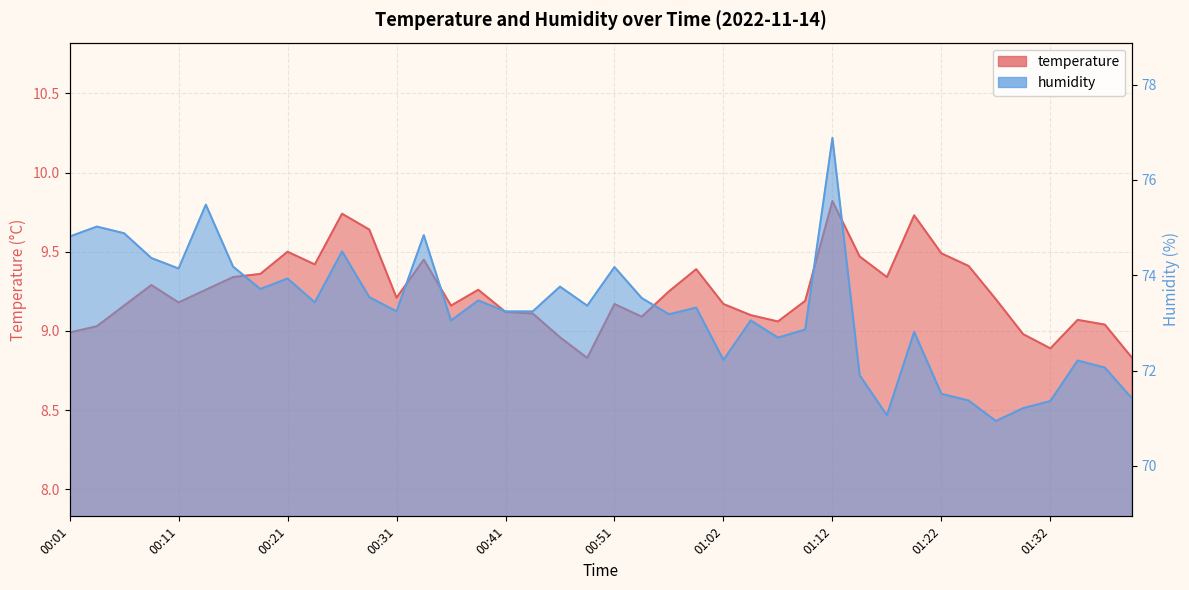

The temperature series shows 2.5 at 00:39. True or false?

False